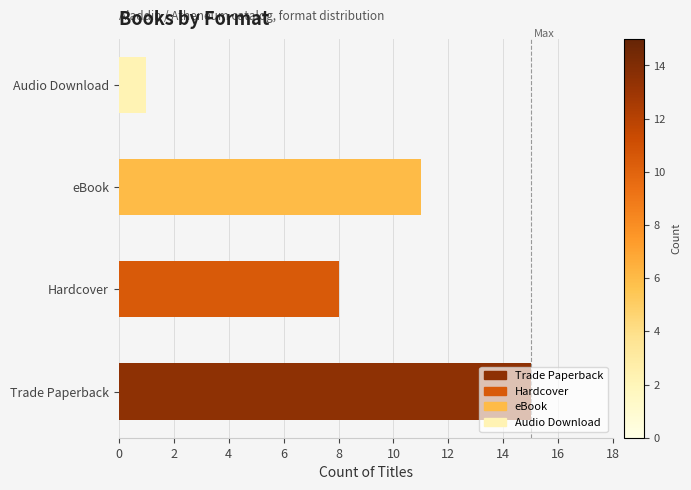

What is the smallest value displayed?

1